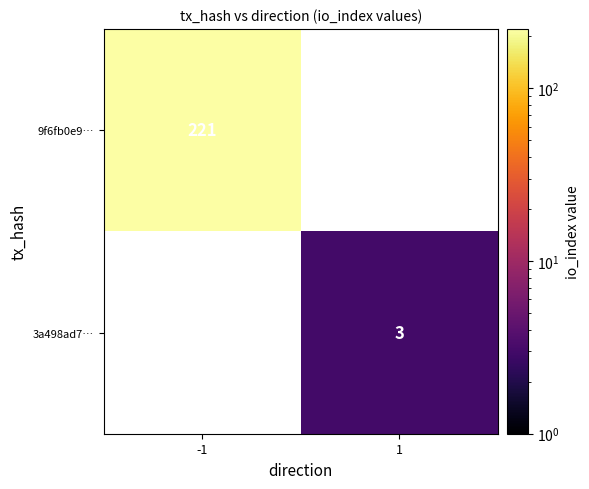

Is the value of 9f6fb0e9… at -1 greater than the value of 3a498ad7… at 1?

Yes